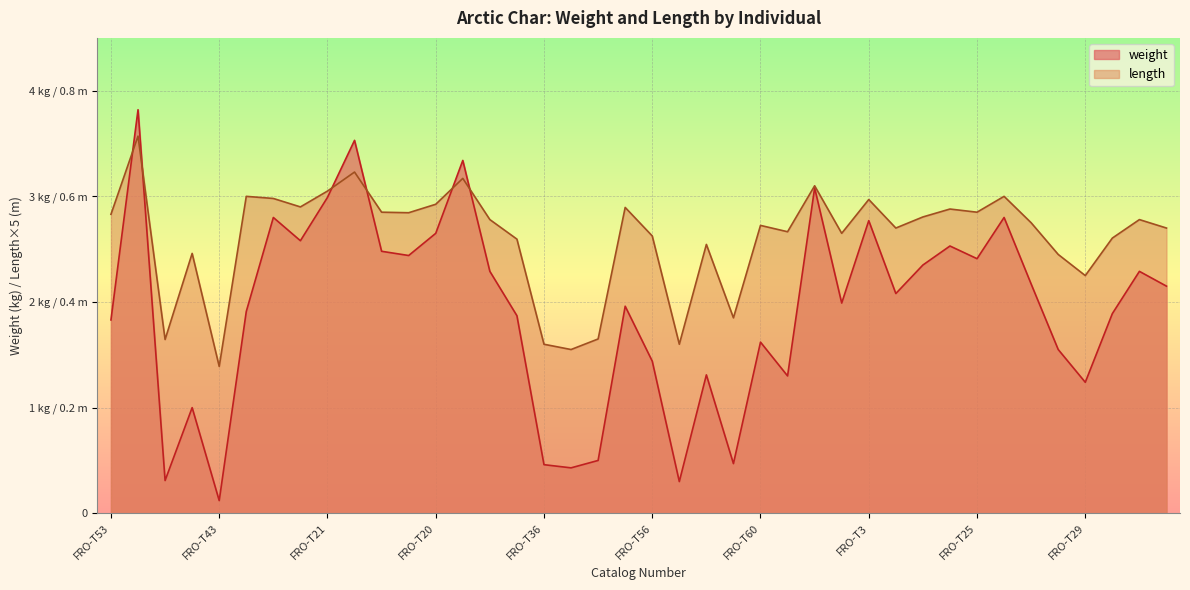

At which category is the sum across all series the highest?

FRO-T46